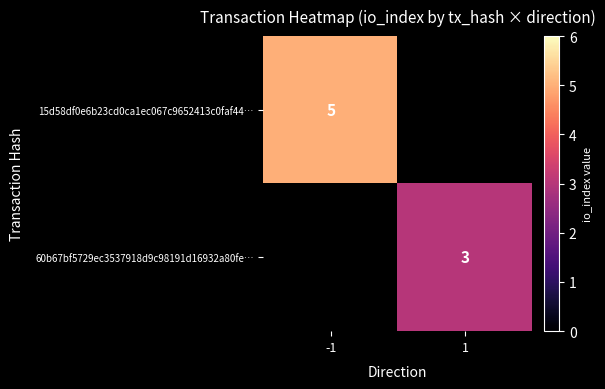

The 60b67bf5729ec3537918d9c98191d16932a80fe… series shows 3 at 1. True or false?

True